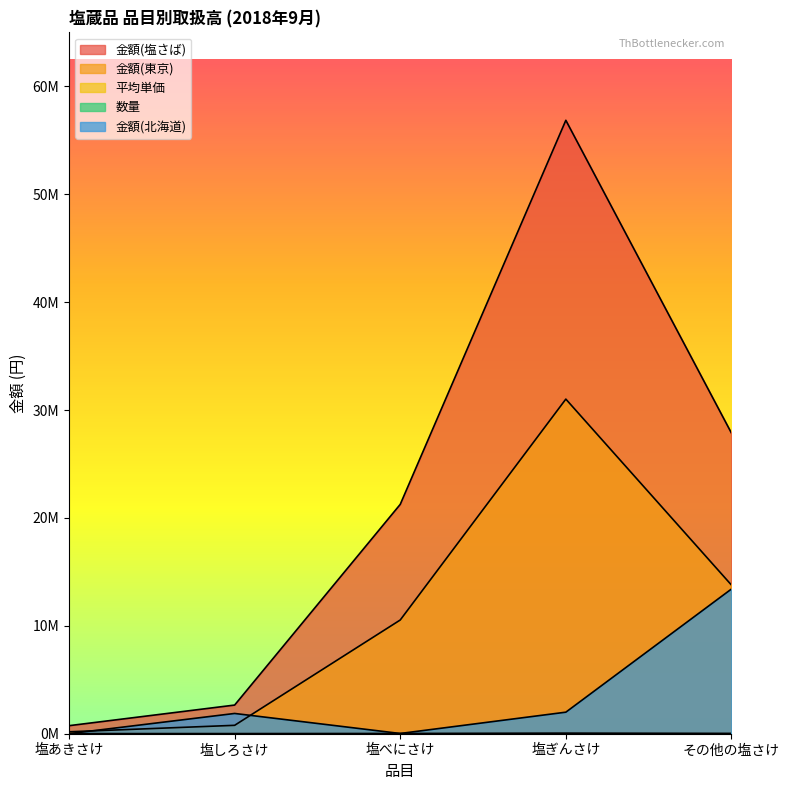

What position from the right is 塩べにさけ?

3